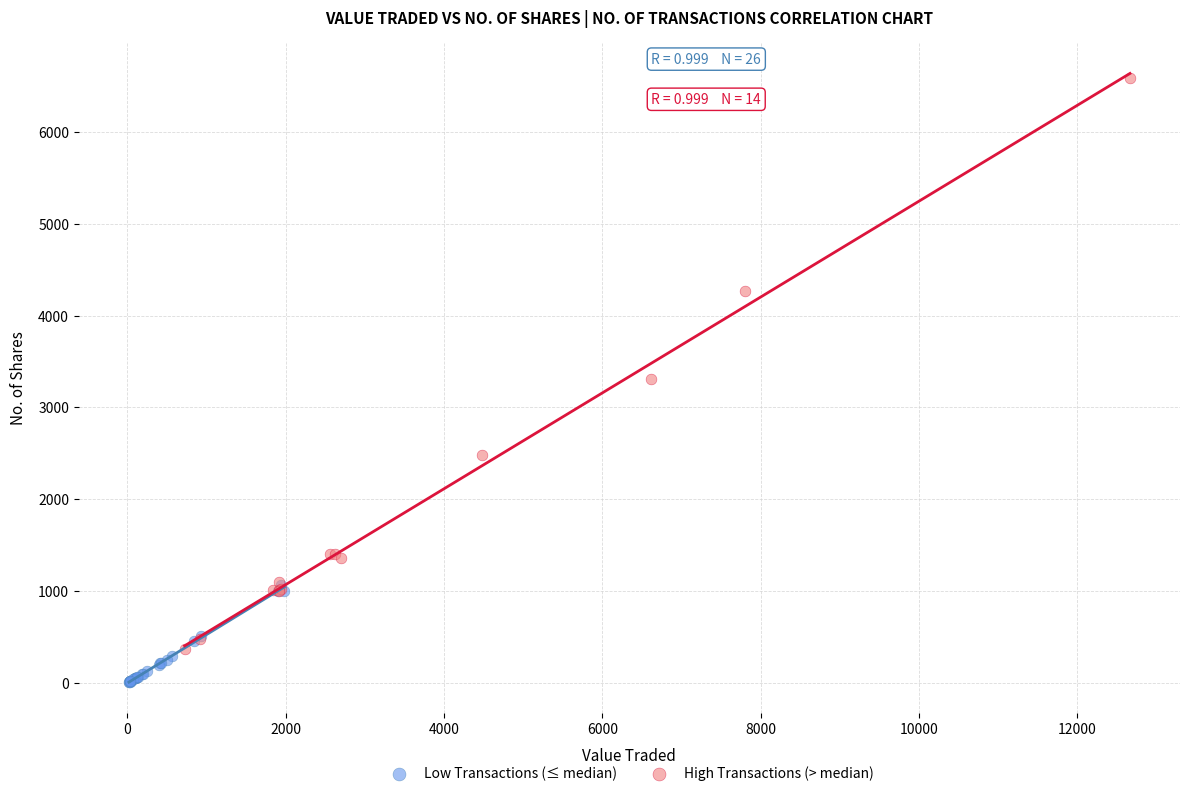

Which series contains the highest Y value?

High Transactions (> median)